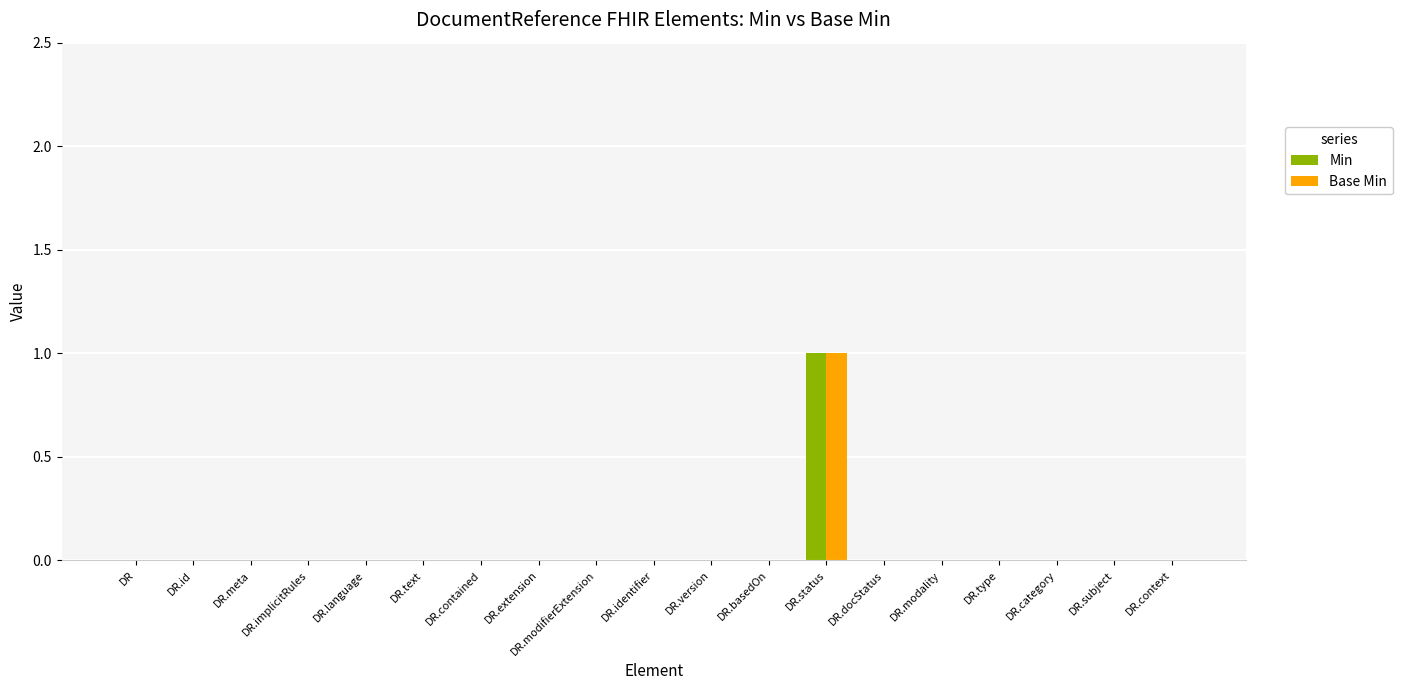

What is the greatest value displayed?

1